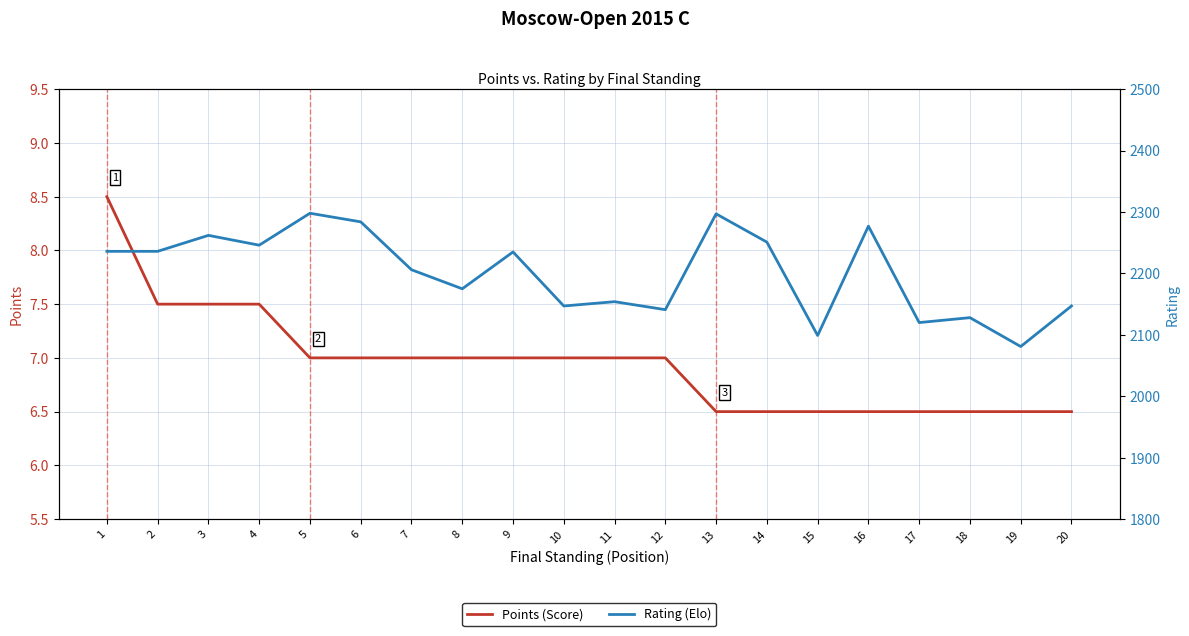

Rank the series by their average value, from lowest to highest.

Points (Score), Rating (Elo)